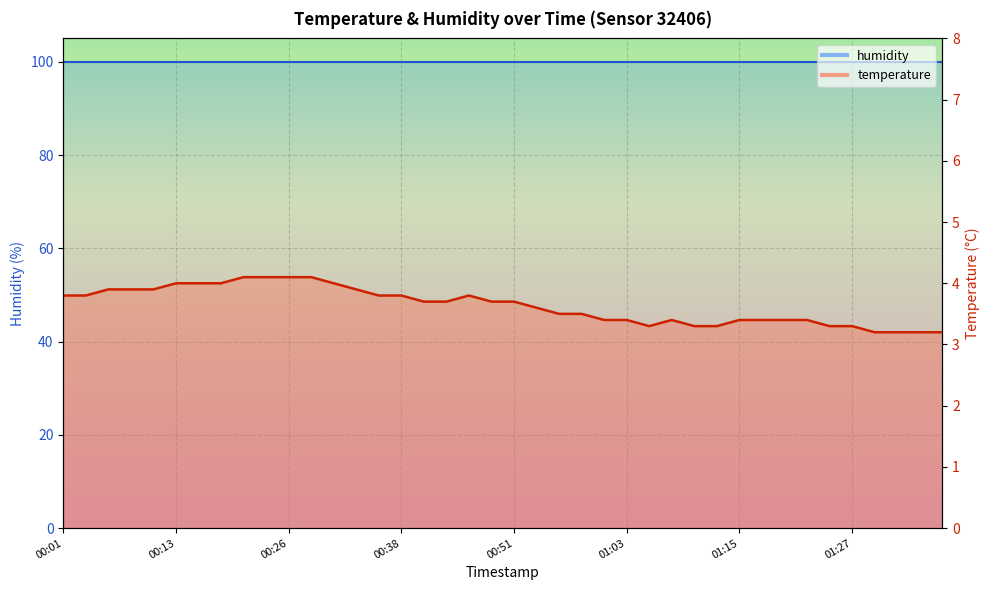

Rank the categories by value from highest to lowest.

00:21, 00:23, 00:26, 00:28, 00:13, 00:16, 00:18, 00:31, 00:06, 00:09, 00:11, 00:33, 00:01, 00:03, 00:36, 00:38, 00:46, 00:41, 00:43, 00:48, 00:51, 00:53, 00:56, 00:58, 01:00, 01:03, 01:08, 01:15, 01:18, 01:20, 01:22, 01:05, 01:10, 01:13, 01:25, 01:27, 01:30, 01:32, 01:35, 01:37